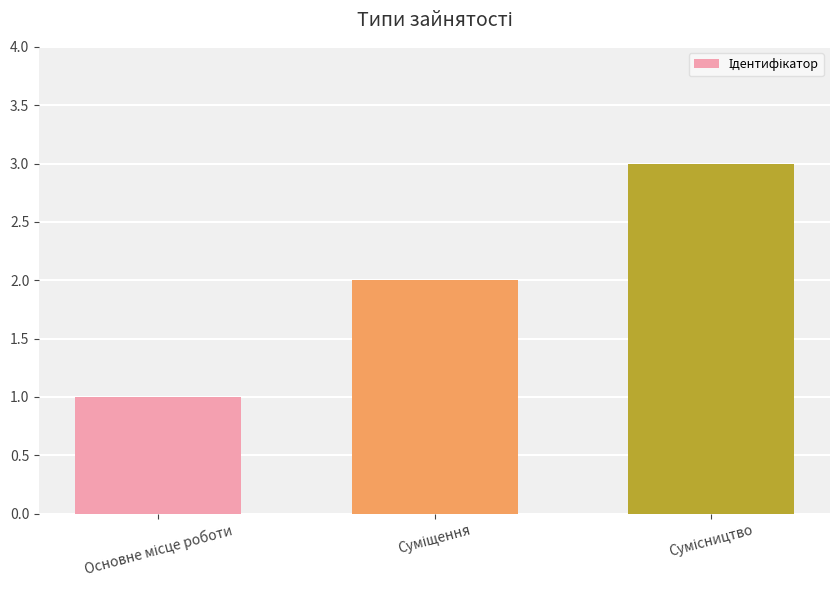

What is the greatest value displayed?

3